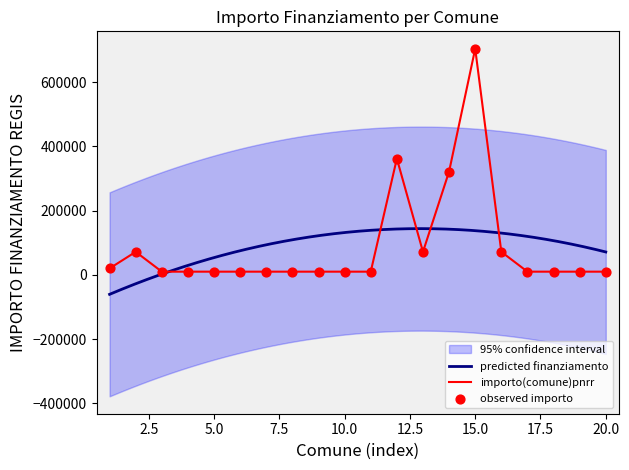

What is the highest value of the importo(comune)pnrr series?

704421.9